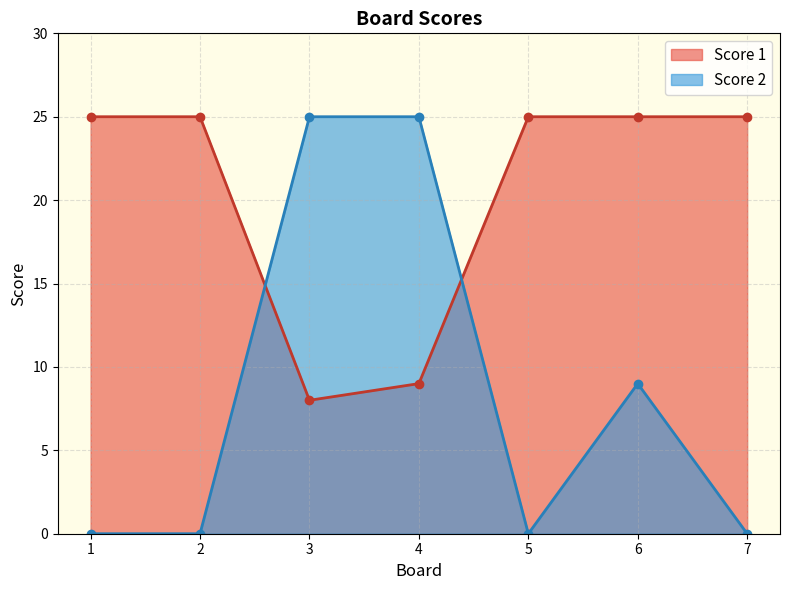

List the series in order of their peak value, lowest first.

Score 1, Score 2